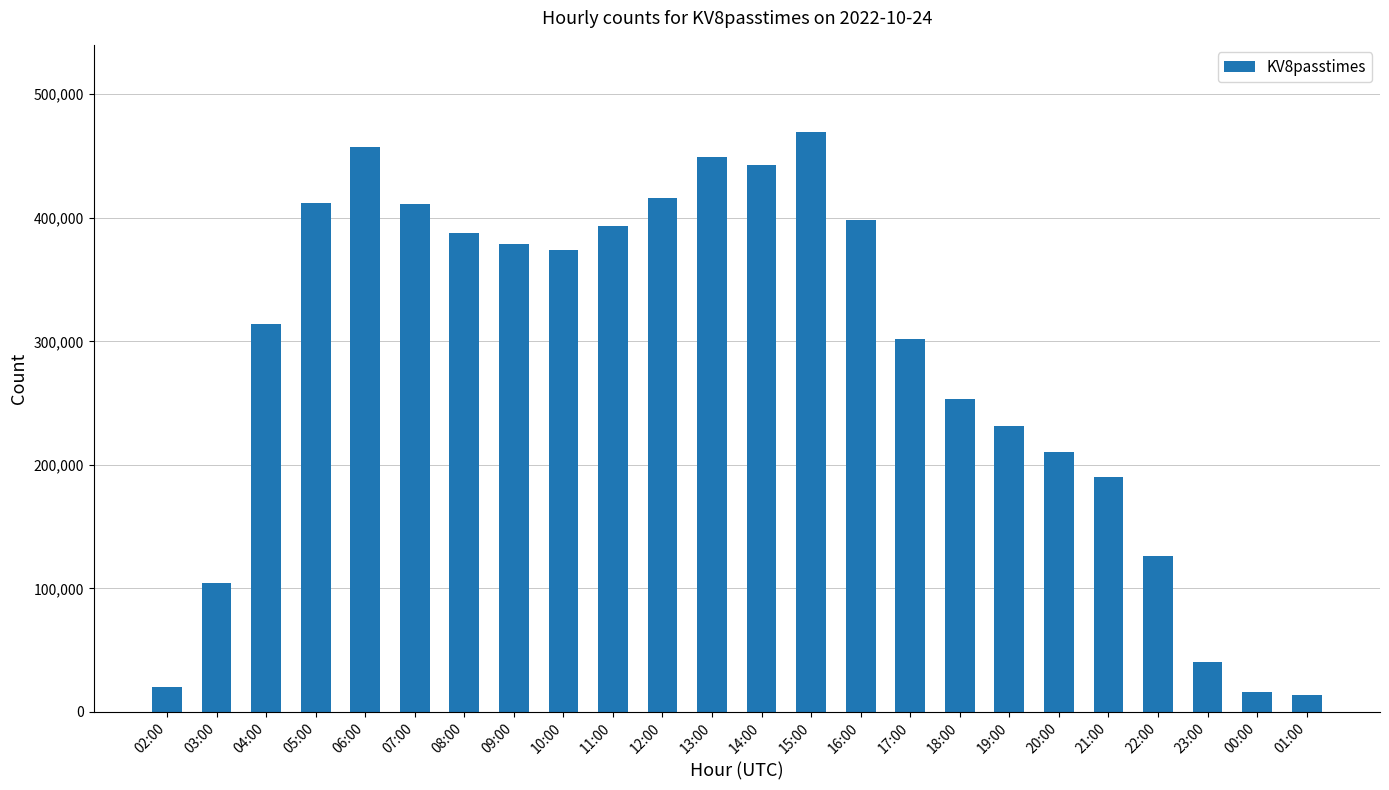

What is the ratio of the value at 06:00 to the value at 15:00?

1.0